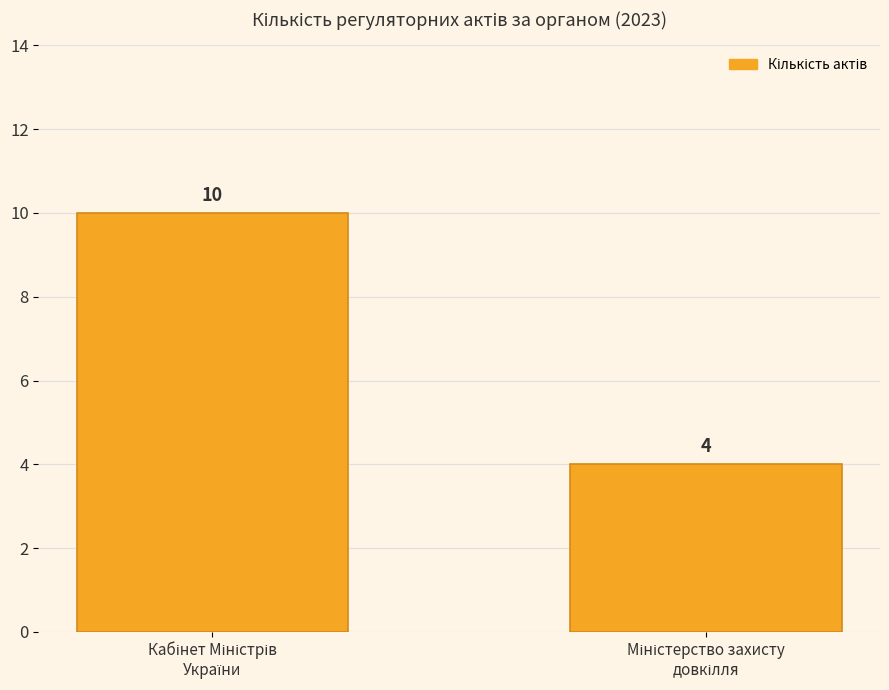

What is the difference between the maximum and minimum values?

6